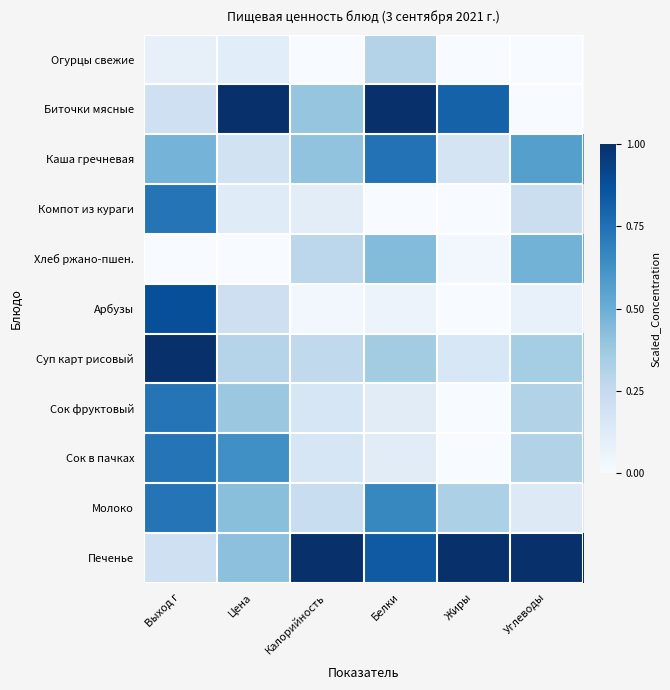

What is the difference between the highest and lowest values at Калорийность?

1.0